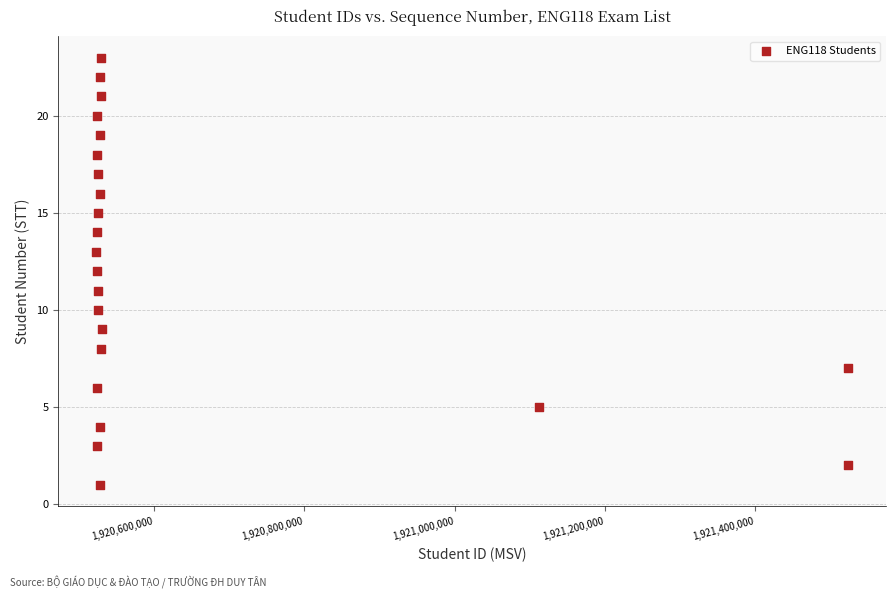

What is the range of Y values (max minus min)?

22